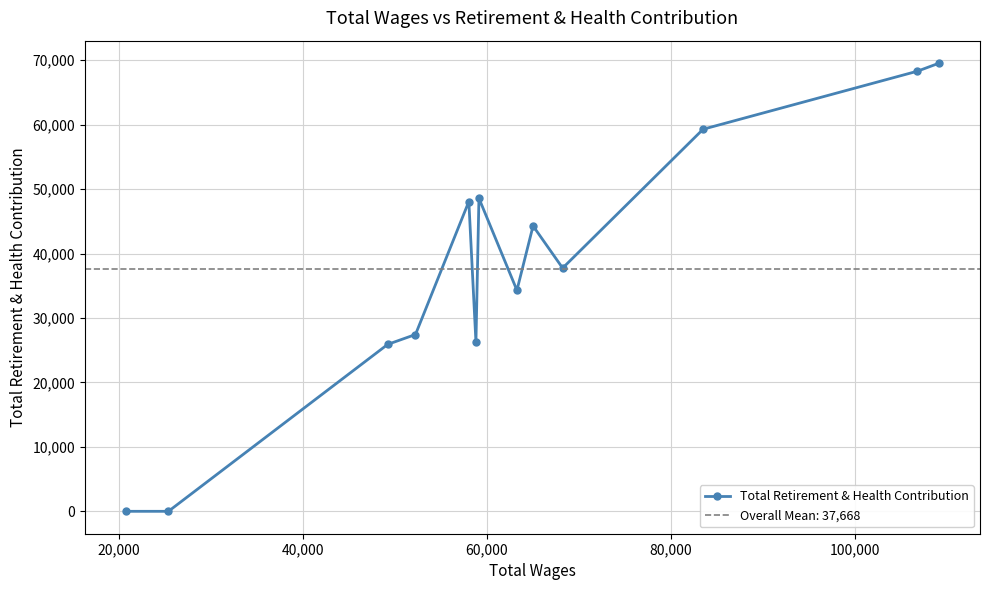

What is the highest value of the Total Retirement & Health Contribution series?

69550